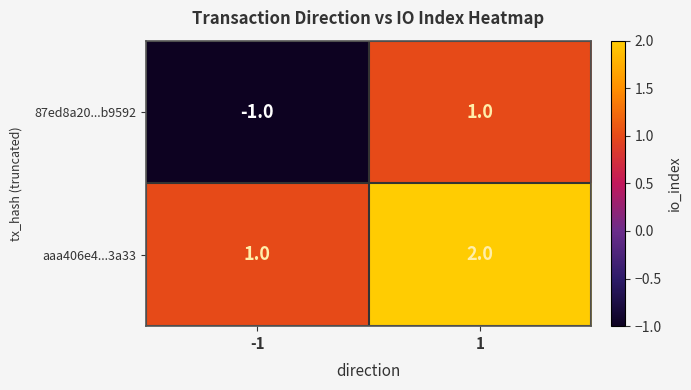

What is the sum of the aaa406e4...3a33 values at 1 and -1?

3